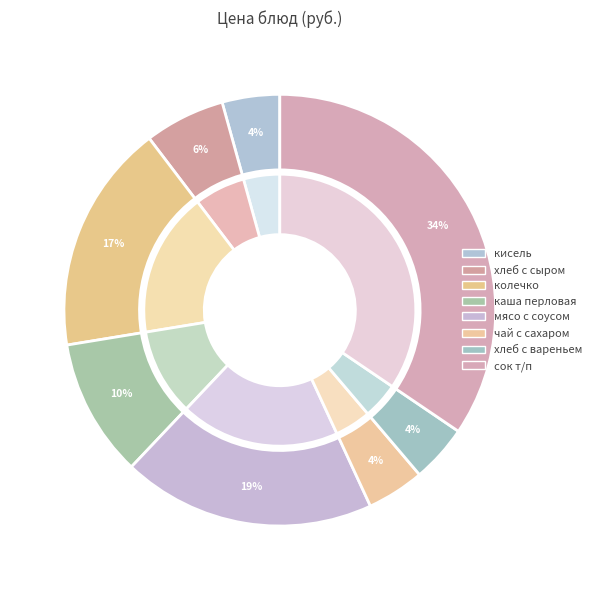

How many slices are in this pie chart?

8